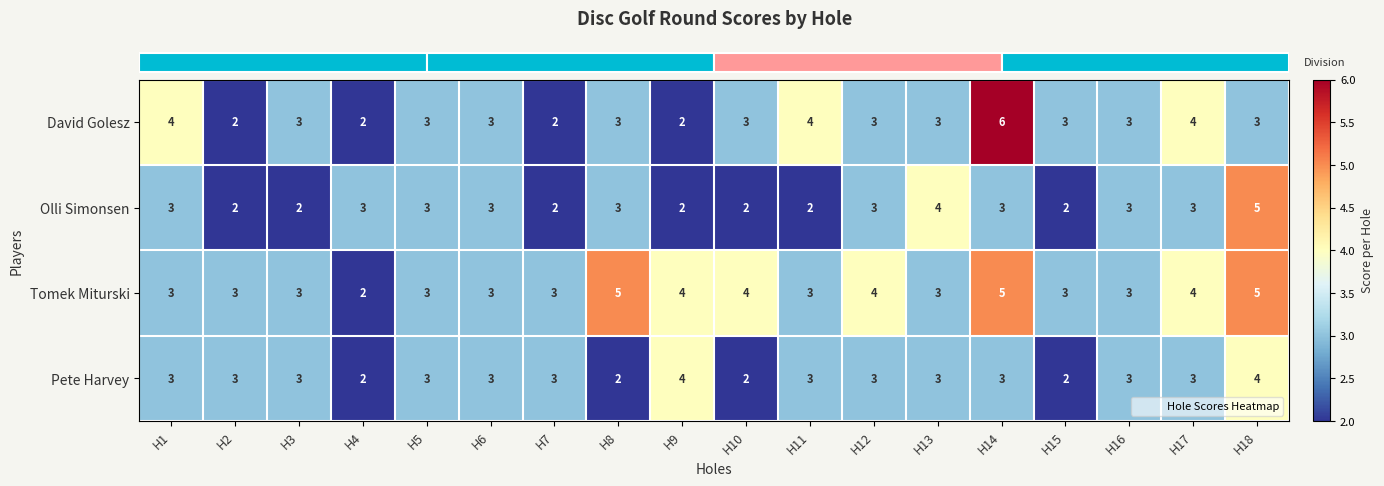

Is it true that Olli Simonsen equals 3 at H12?

True